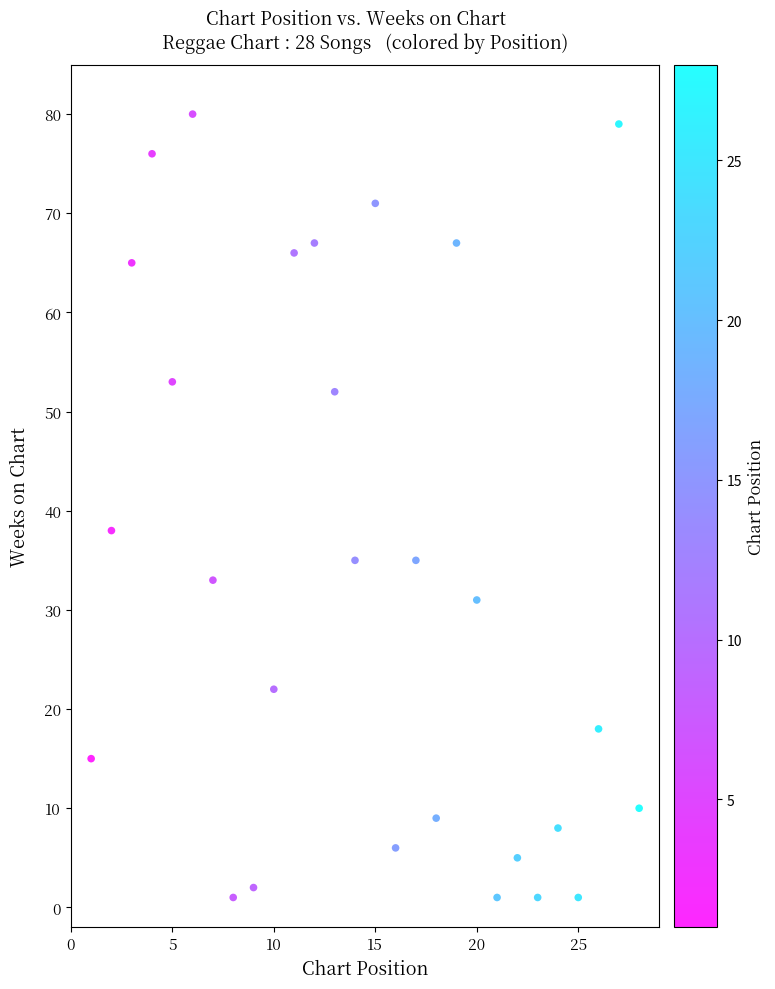

What Y value in the scatter plot is closest to 40?

38